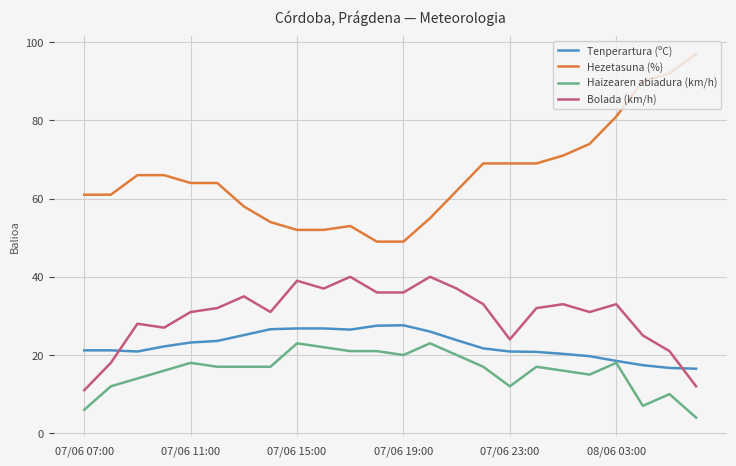

Rank the series by their maximum value, from lowest to highest.

Haizearen abiadura (km/h), Tenperartura (ºC), Bolada (km/h), Hezetasuna (%)